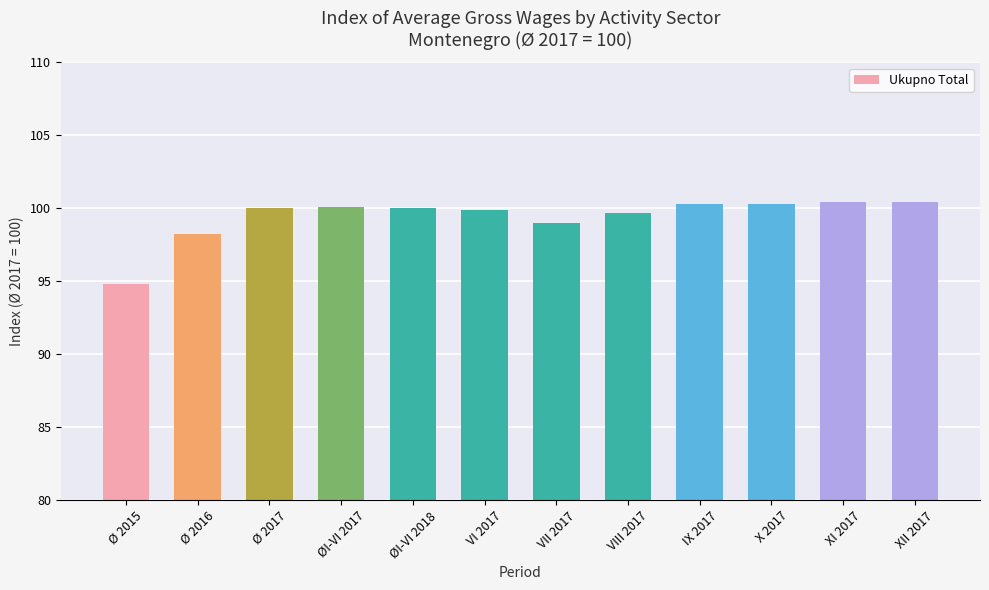

Between VII 2017 and IX 2017, which is larger?

IX 2017